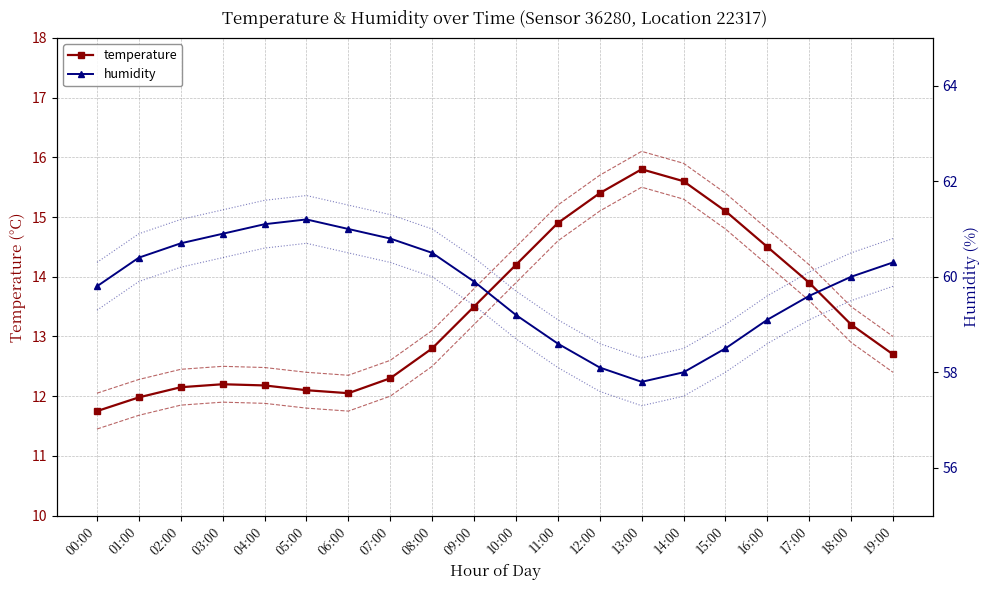

Is this an area chart (filled region under the line)?

No